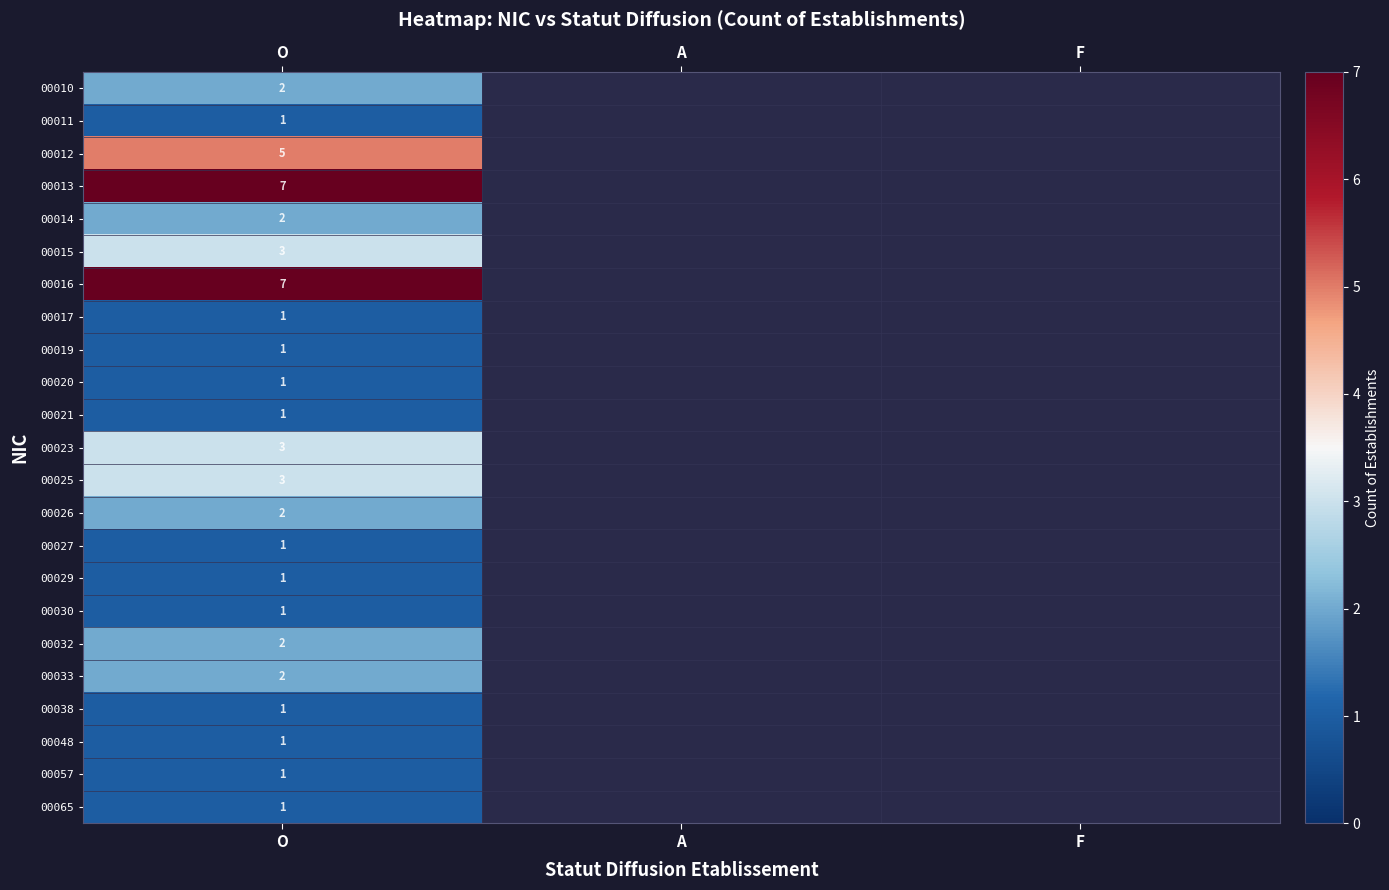

Is the value of 00057 at O greater than the value of 00023 at O?

No